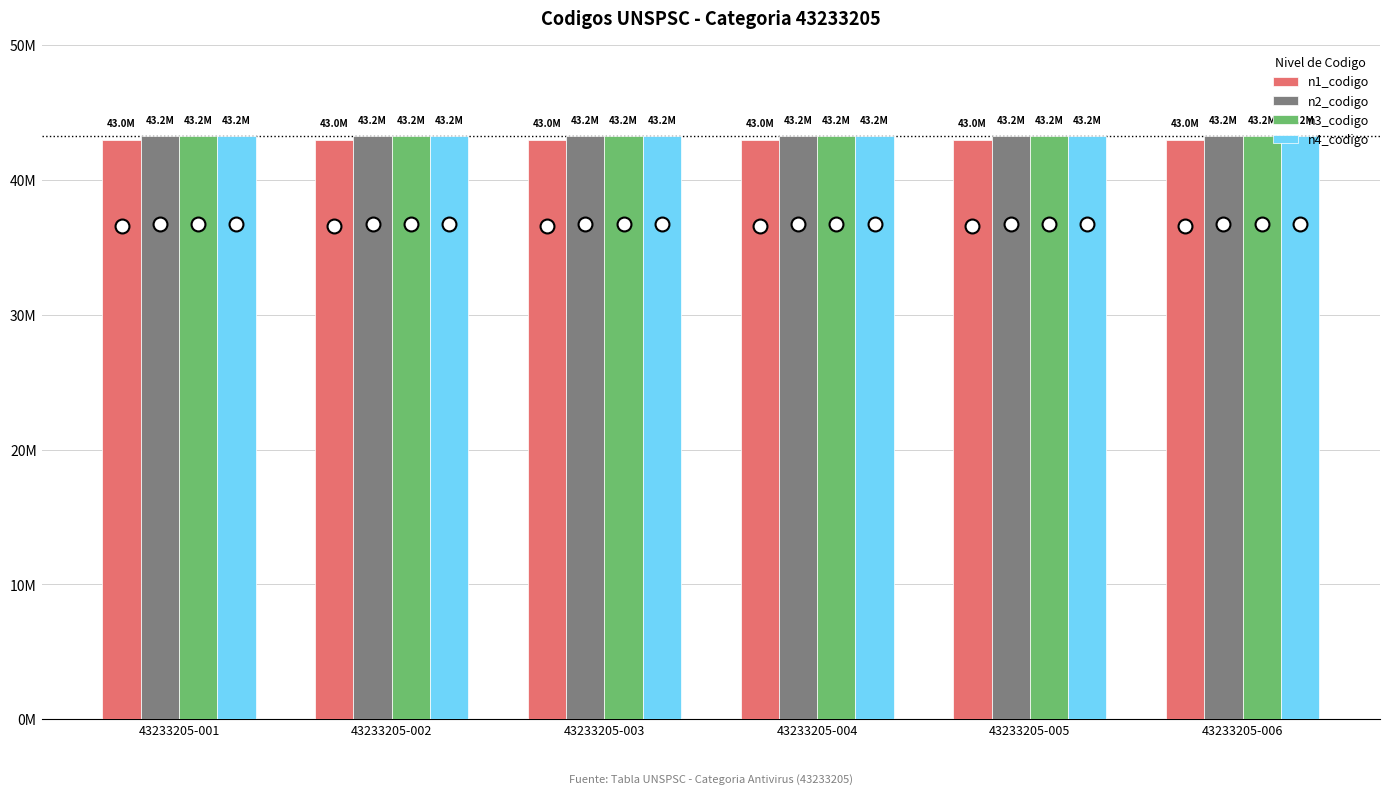

At which label is n1_codigo closest to 43?

43233205-001